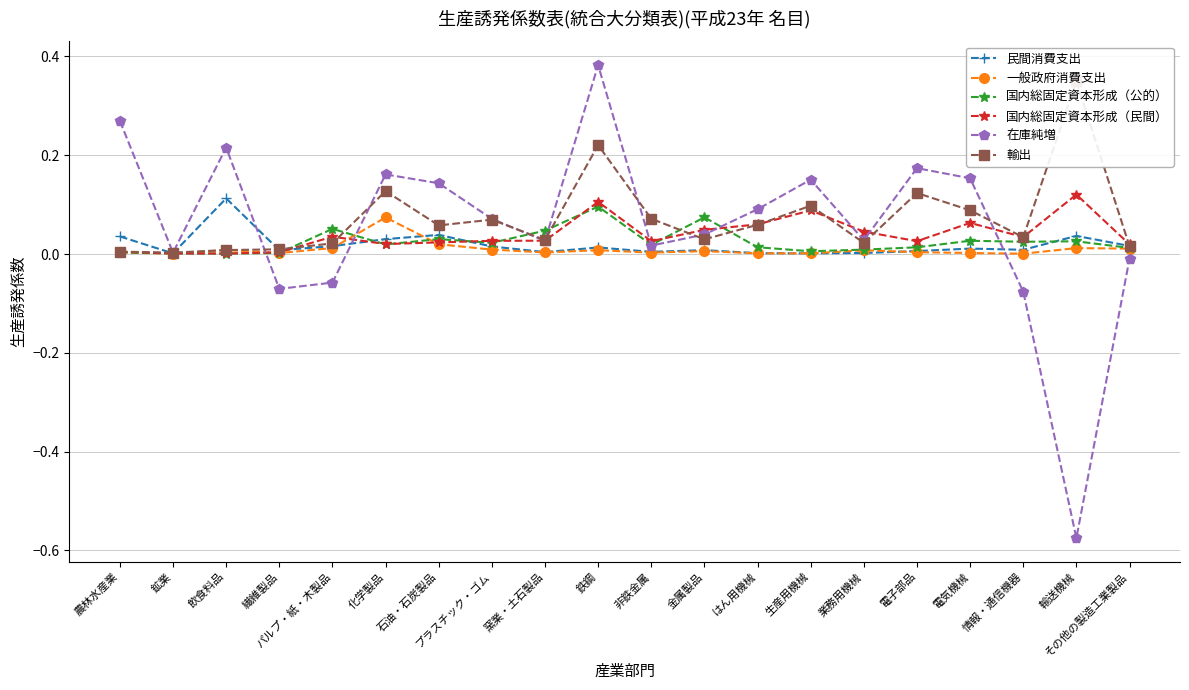

Between 繊維製品 and 生産用機械, which series saw the biggest shift?

在庫純増